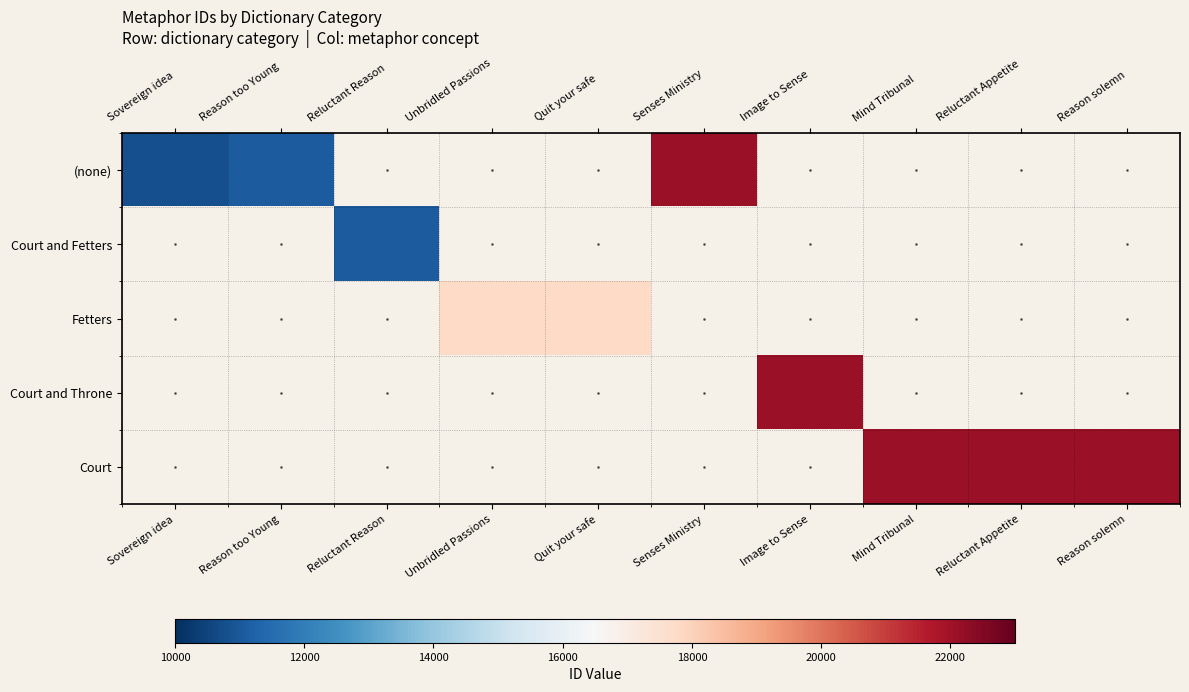

How many positive values does the Fetters series have?

2